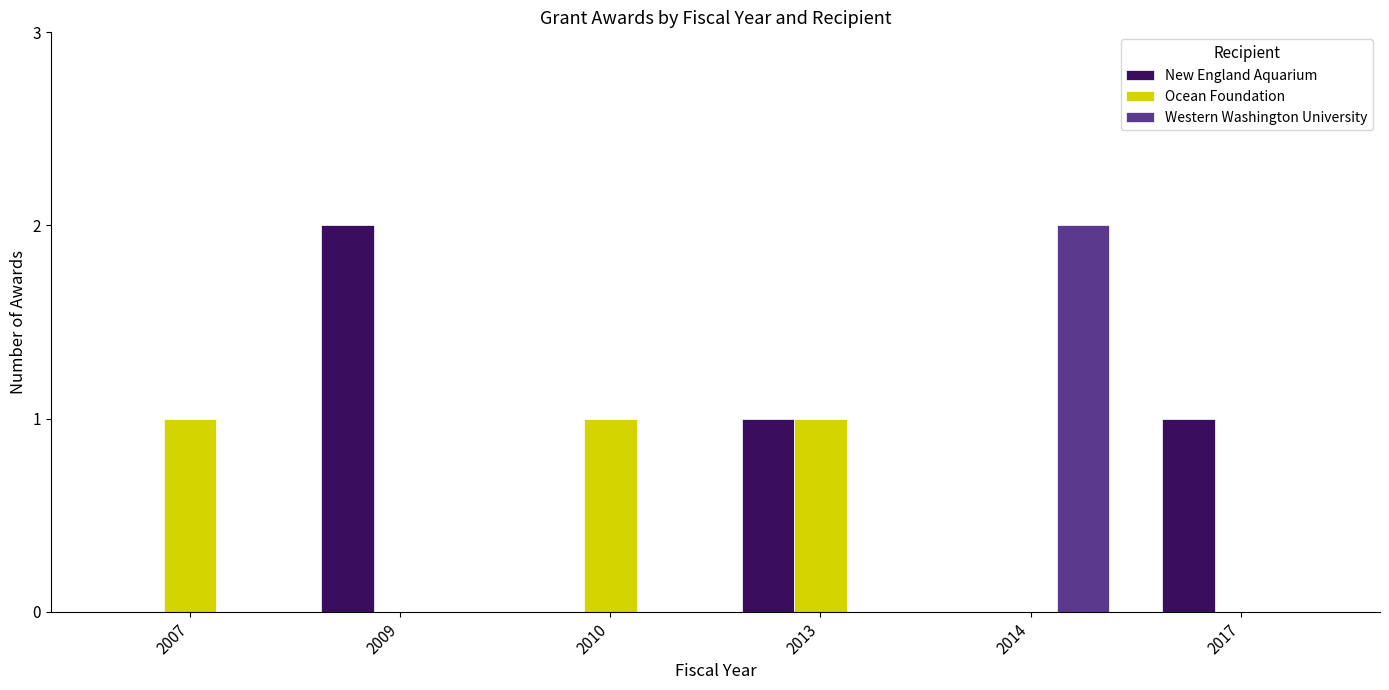

True or false: Western Washington University has a value of 0 at 2009.

True